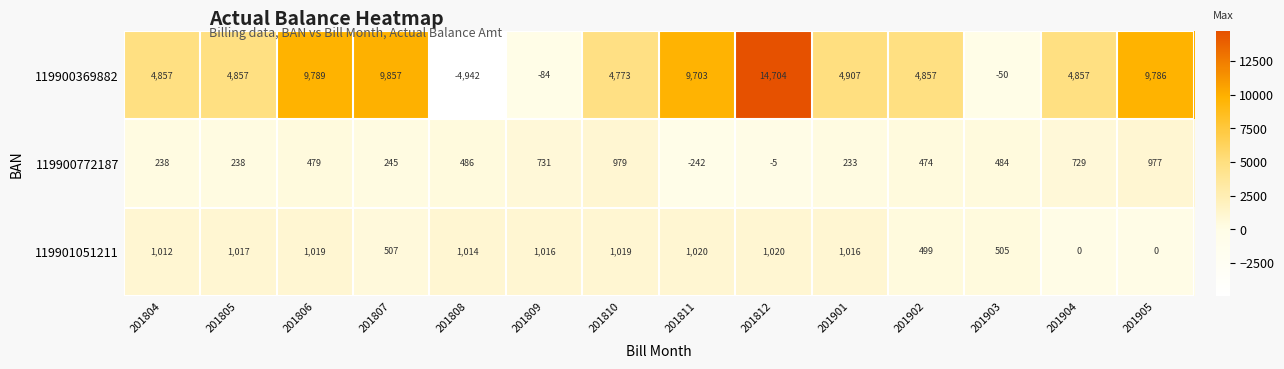

Which category has the lowest value across all series?

201808